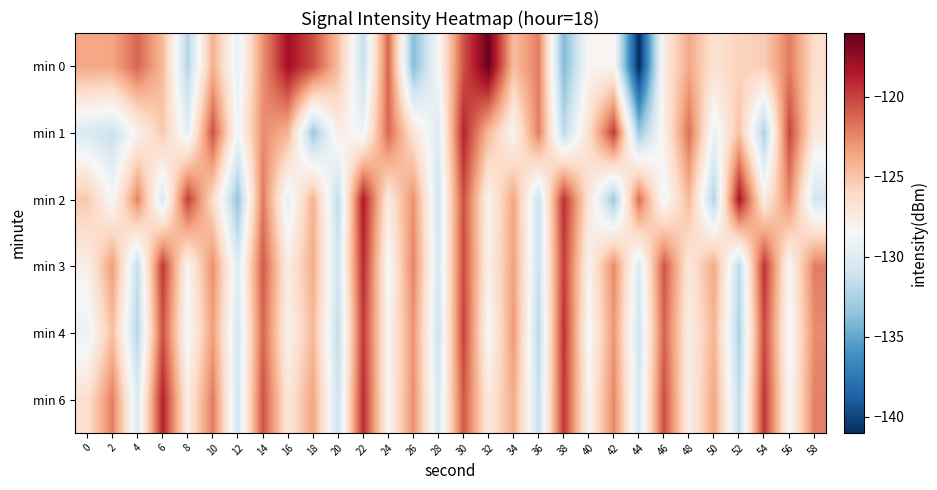

Which label corresponds to the smallest value in the chart?

44